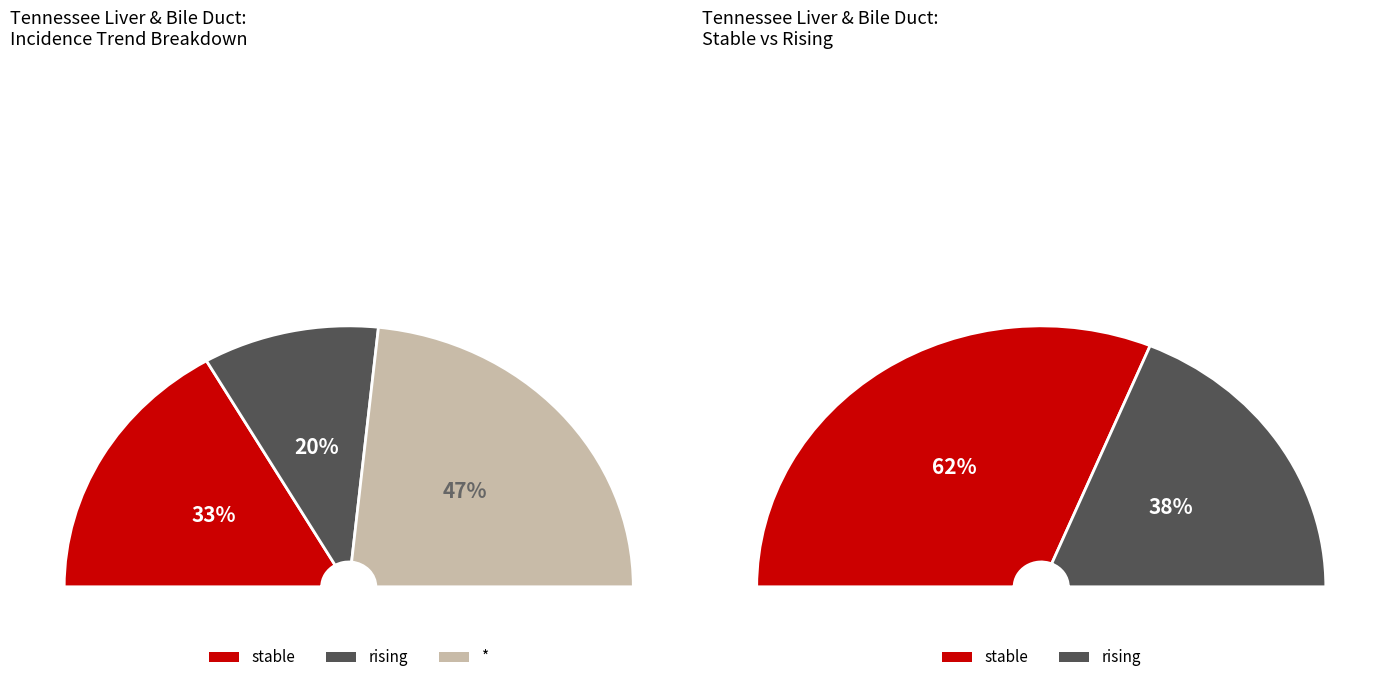

How many slices are in this pie chart?

3